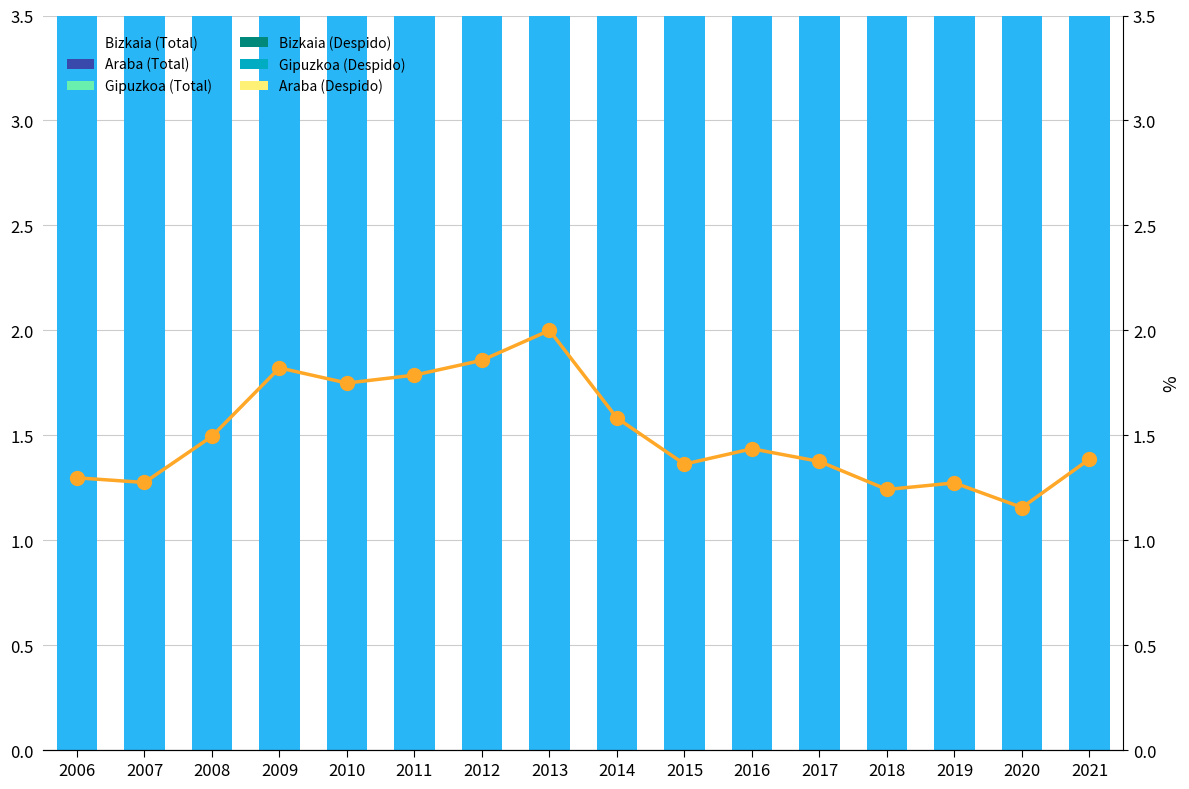

The value of Gipuzkoa (Despido) at 2011 is 0.8. True or false?

False